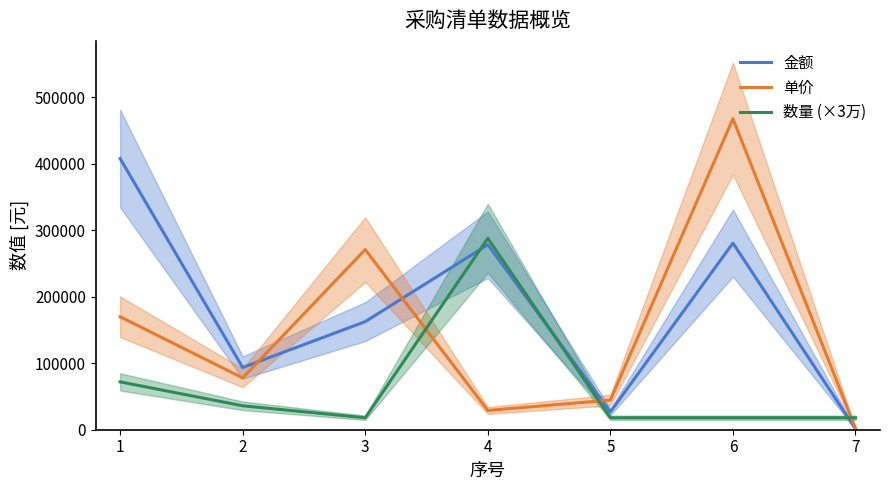

What is the spread (max minus min) of values at 3?

253000